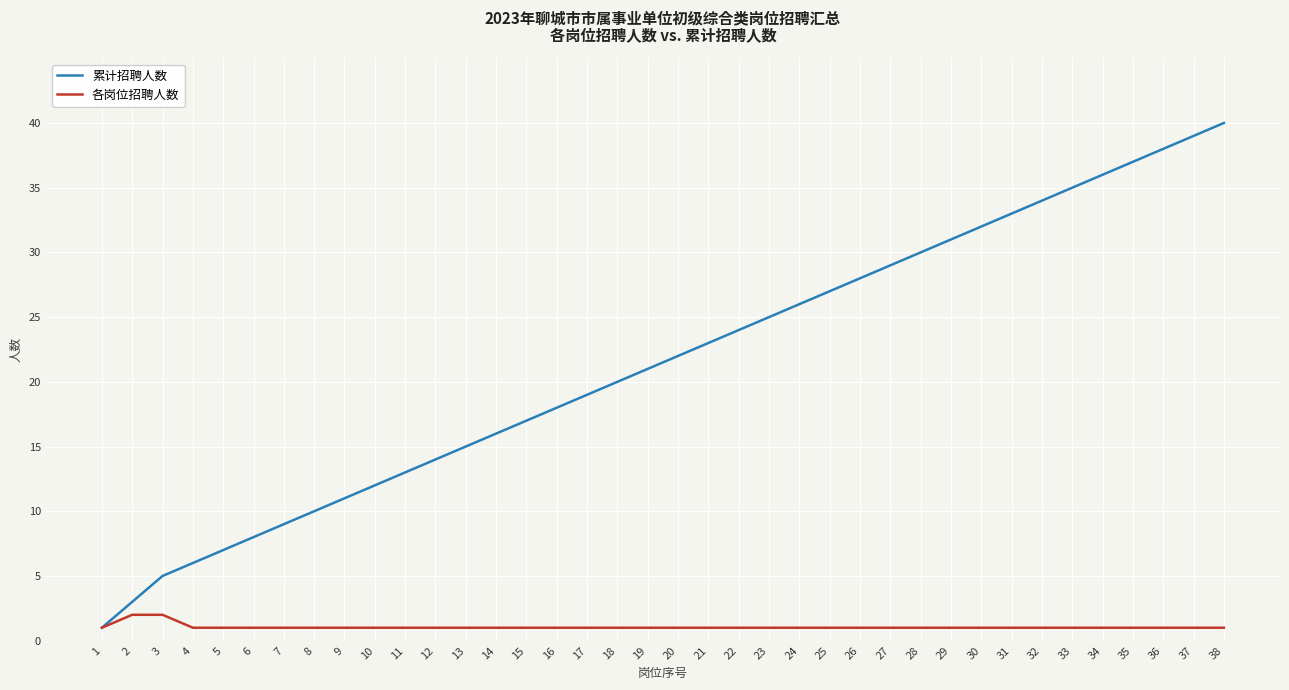

Which series changed the most between 4 and 24?

累计招聘人数